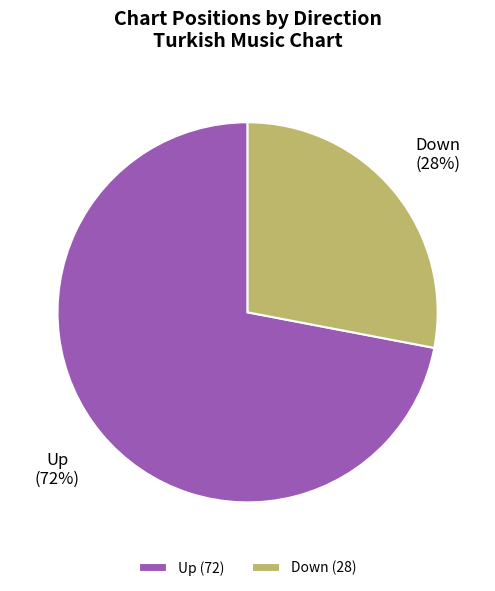

Which slice represents more than half of the pie?

Up